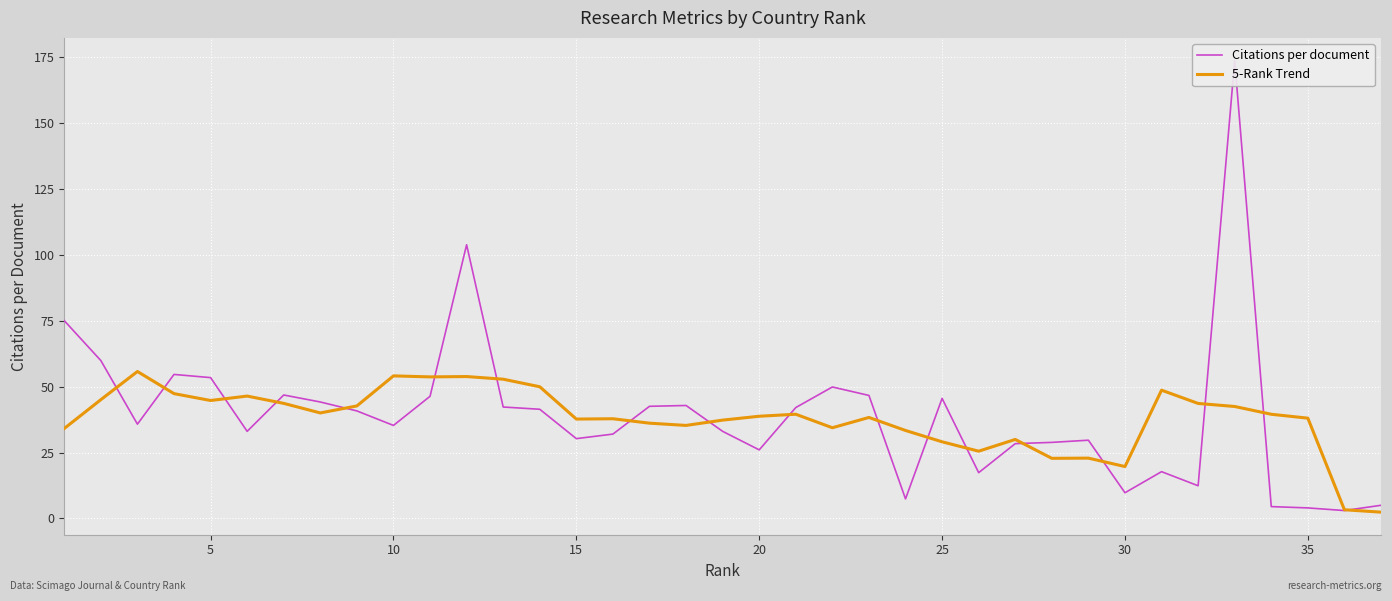

Which series has the largest range (max minus min)?

Citations per document